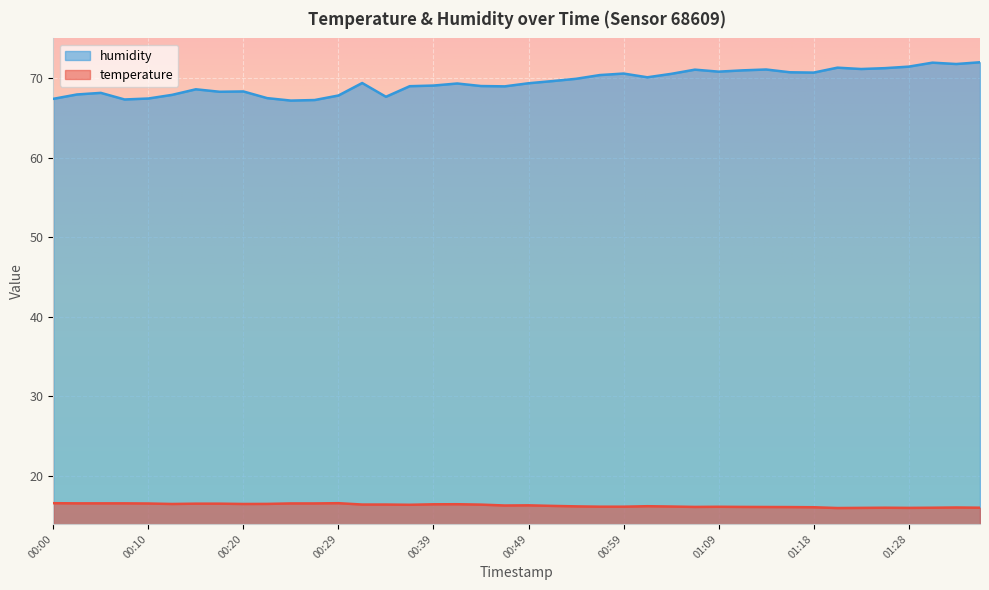

Rank the series by their maximum value, from lowest to highest.

temperature, humidity